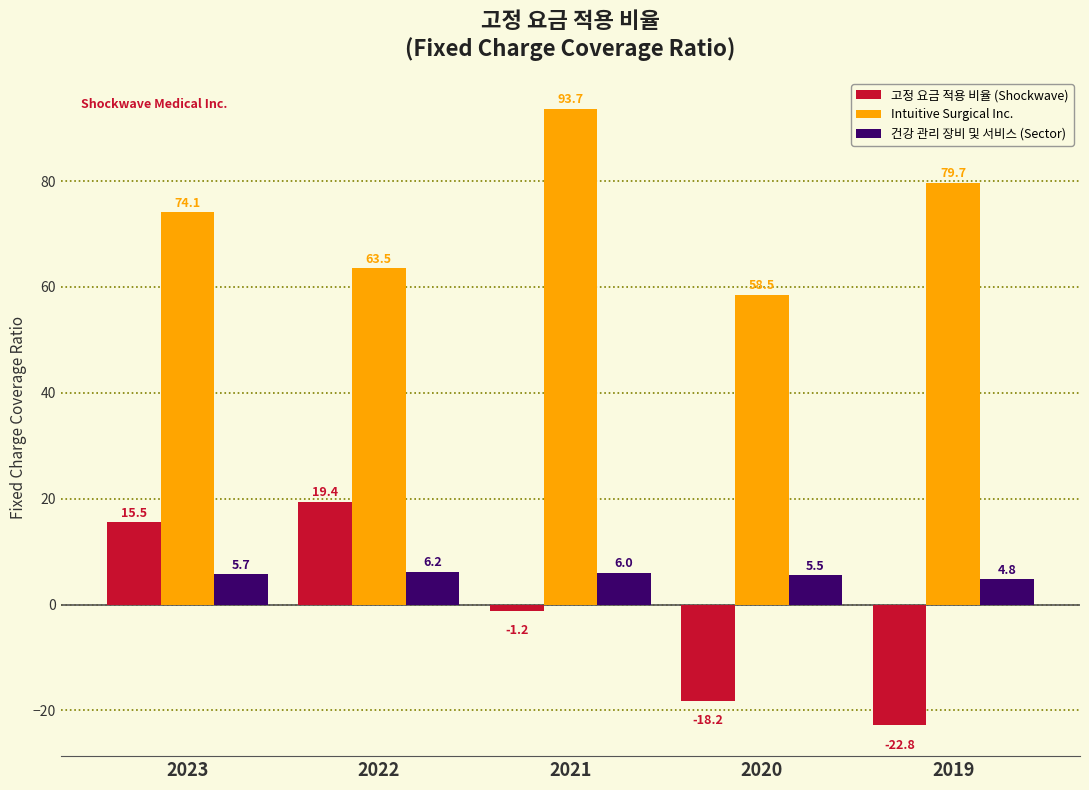

Reading left to right, transcribe all the data shown in this chart.

고정 요금 적용 비율 (Shockwave): 15.5	19.4	-1.2	-18.2	-22.8
Intuitive Surgical Inc.: 74.1	63.5	93.7	58.5	79.7
건강 관리 장비 및 서비스 (Sector): 5.7	6.2	6.0	5.5	4.8